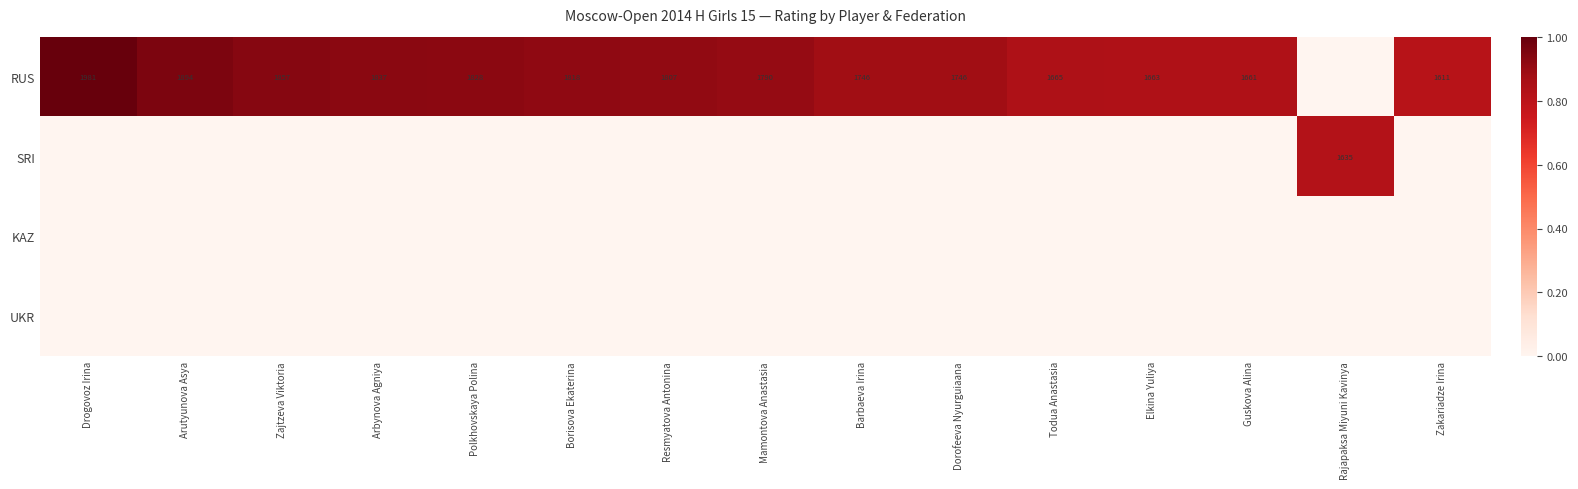

What is the sum of the RUS values at Todua Anastasia and Arutyunova Asya?

3559